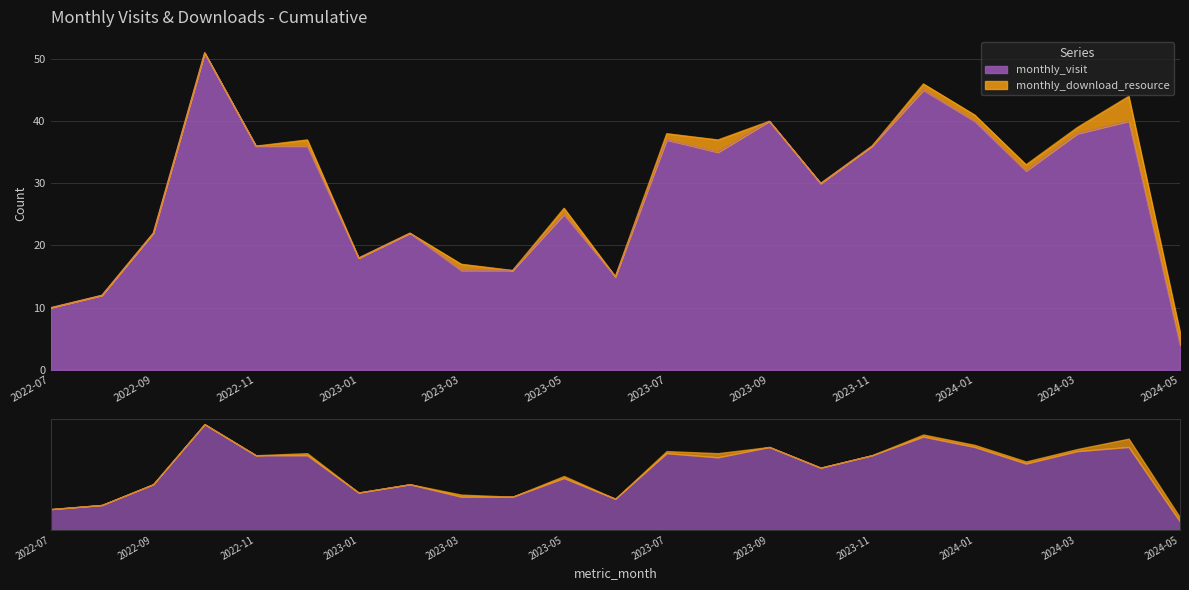

Rank the categories by value from highest to lowest.

2022-10, 2023-12, 2023-09, 2024-01, 2024-04, 2024-03, 2023-07, 2022-11, 2022-12, 2023-11, 2023-08, 2024-02, 2023-10, 2023-05, 2022-09, 2023-02, 2023-01, 2023-03, 2023-04, 2023-06, 2022-08, 2022-07, 2024-05